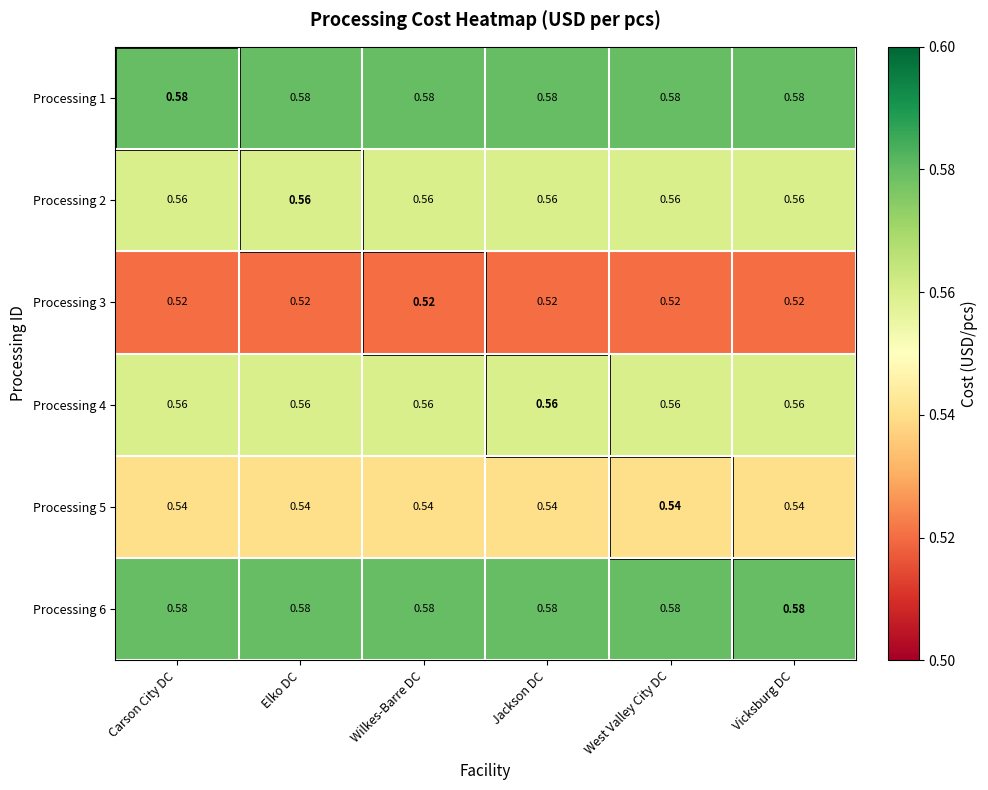

What is the difference between the highest and lowest values at West Valley City DC?

0.1